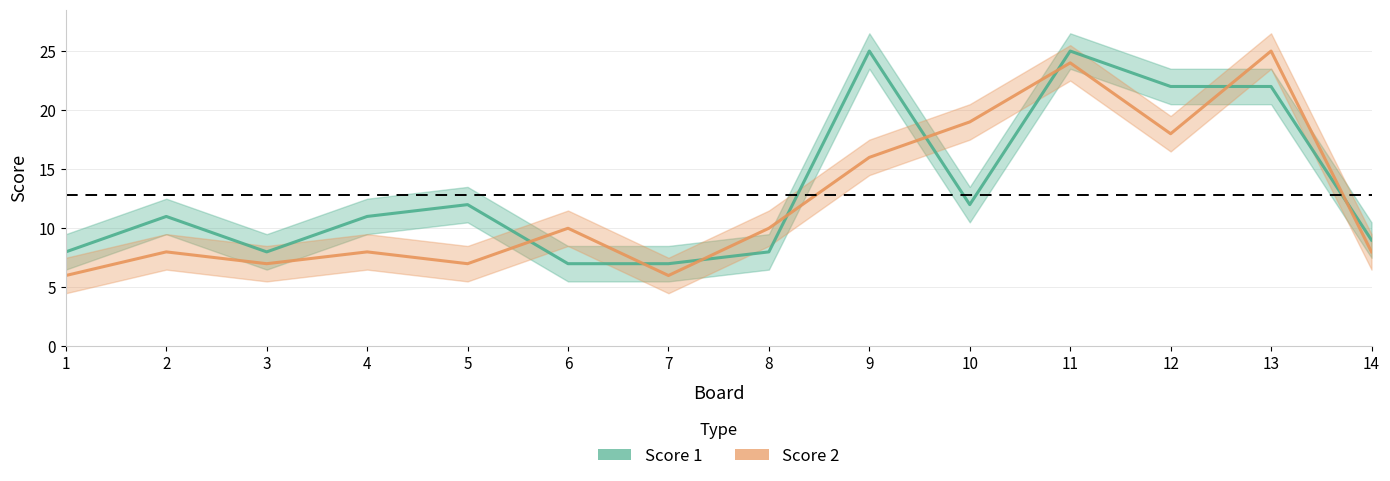

The Score 2 series shows 8 at 14. True or false?

True